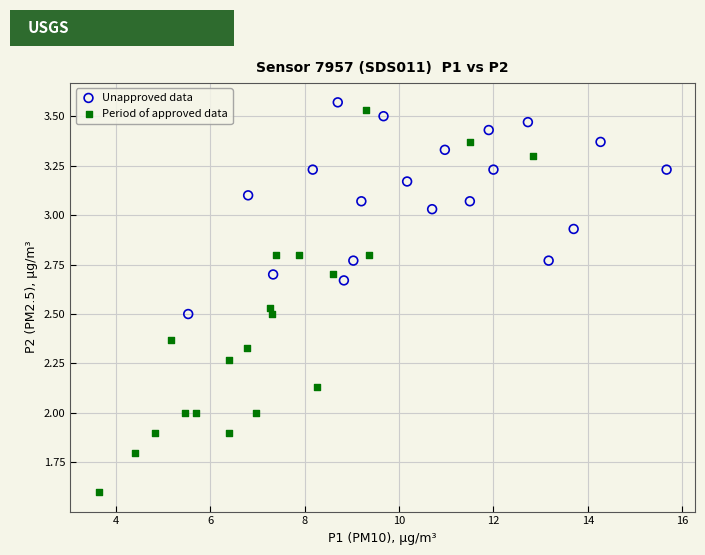

Which series reaches the minimum Y coordinate?

Period of approved data